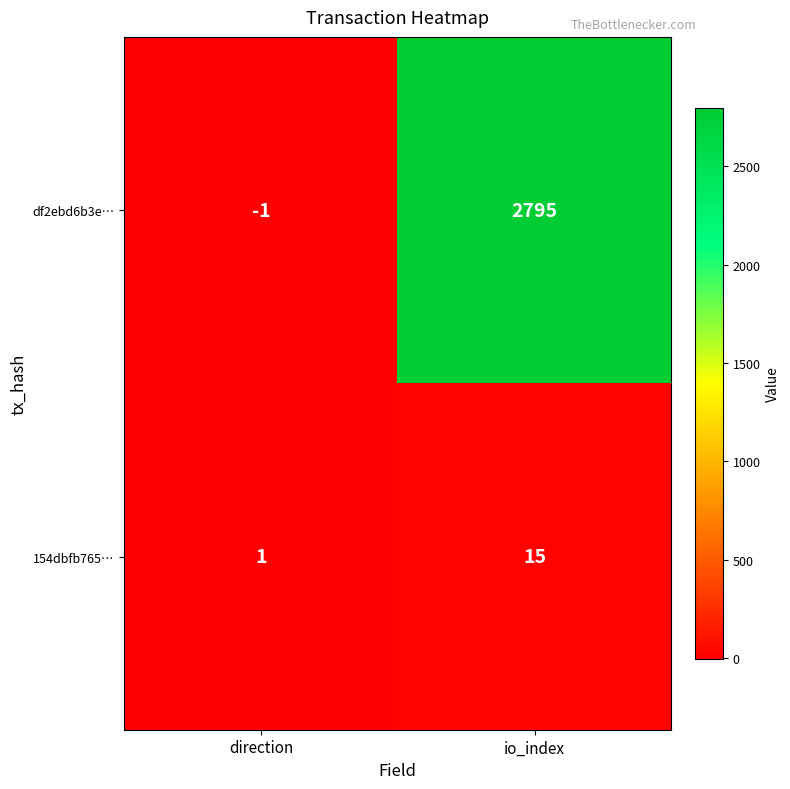

How many positive values does the df2ebd6b3e… series have?

1